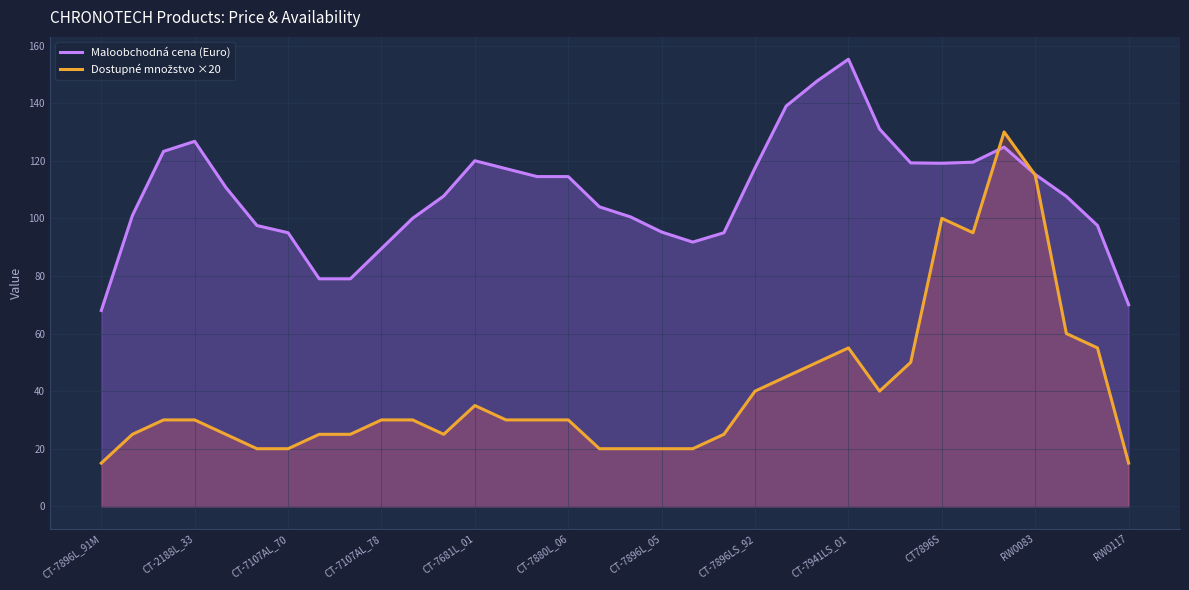

What is the spread (max minus min) of values at CT-7896LS_92?

77.5